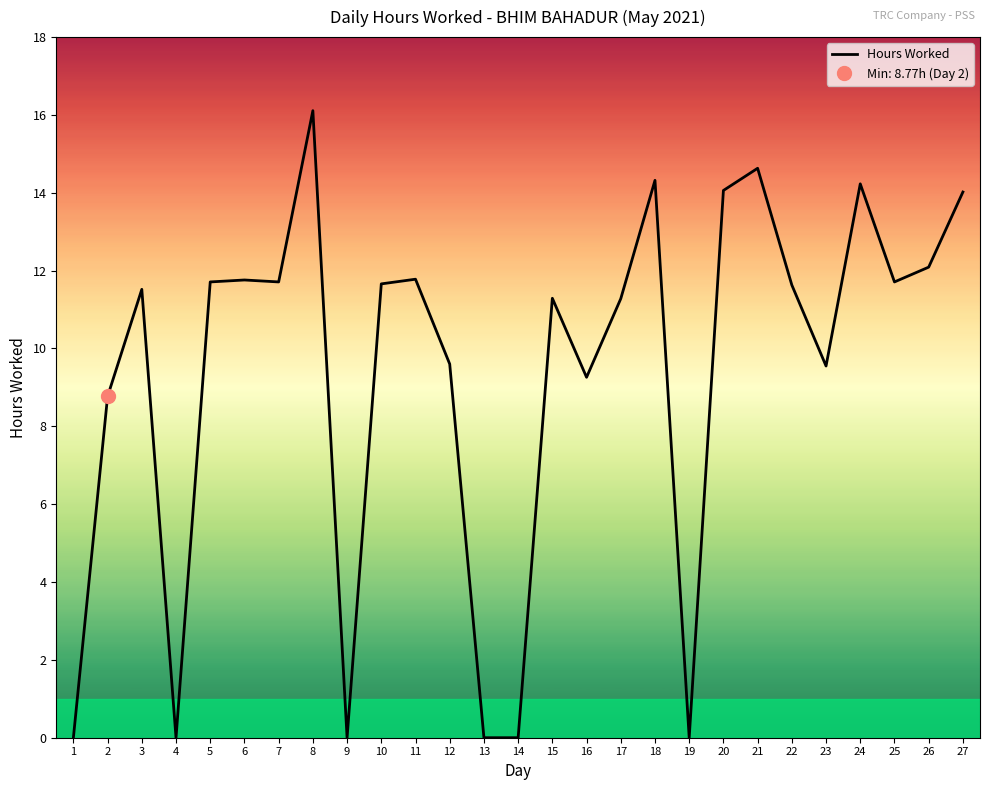

Which category has the highest value across all series?

8